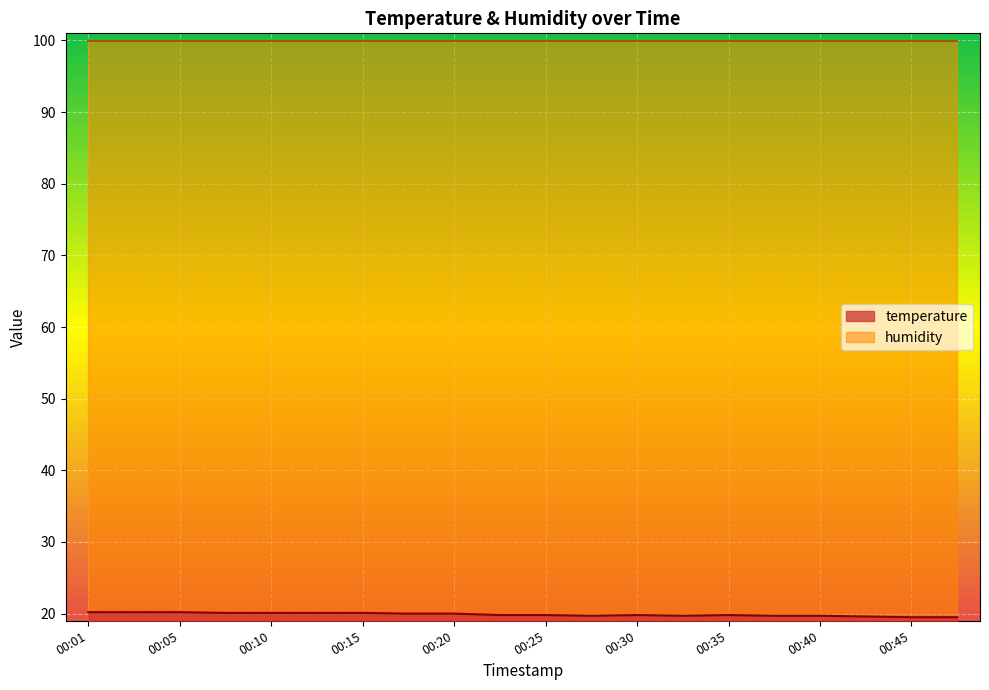

What is the sum of all values?

397.6